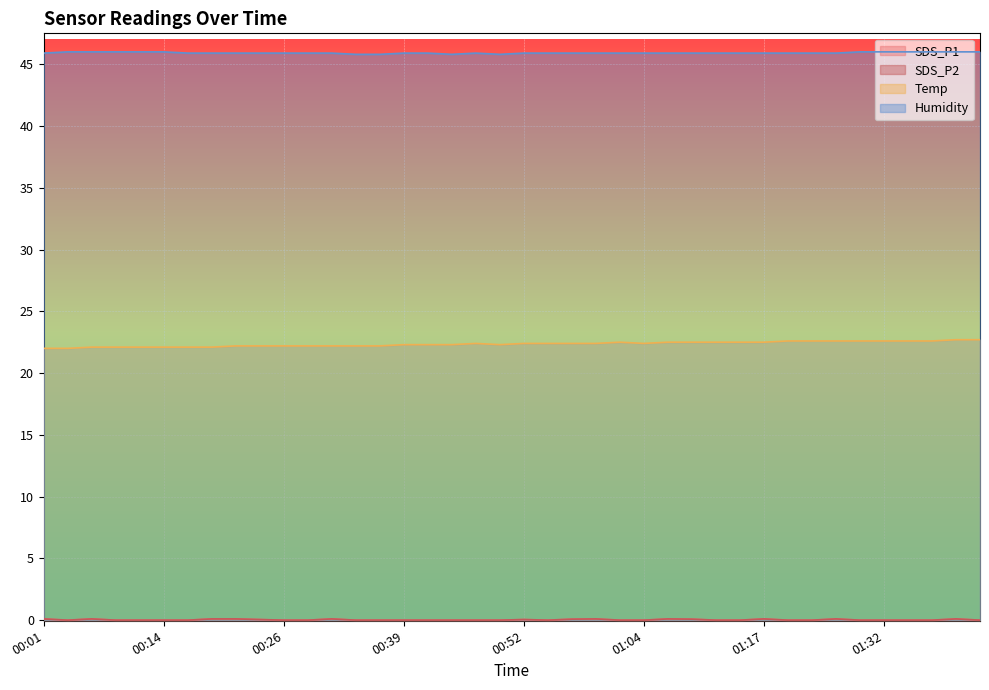

Which series has the widest spread of values?

Temp